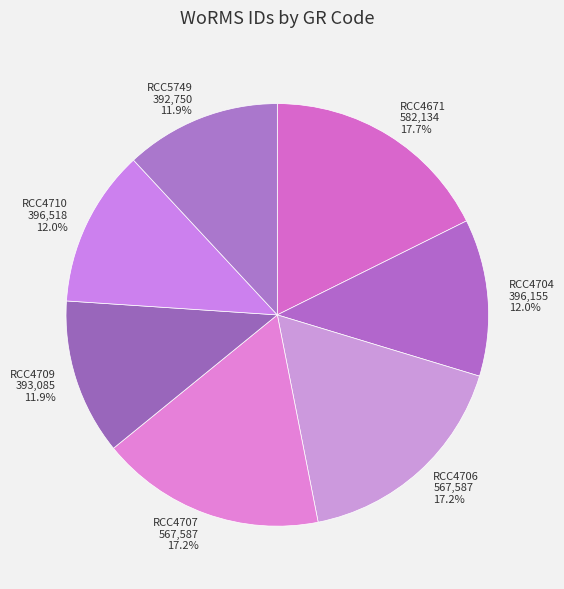

How many segments does this pie chart have?

7